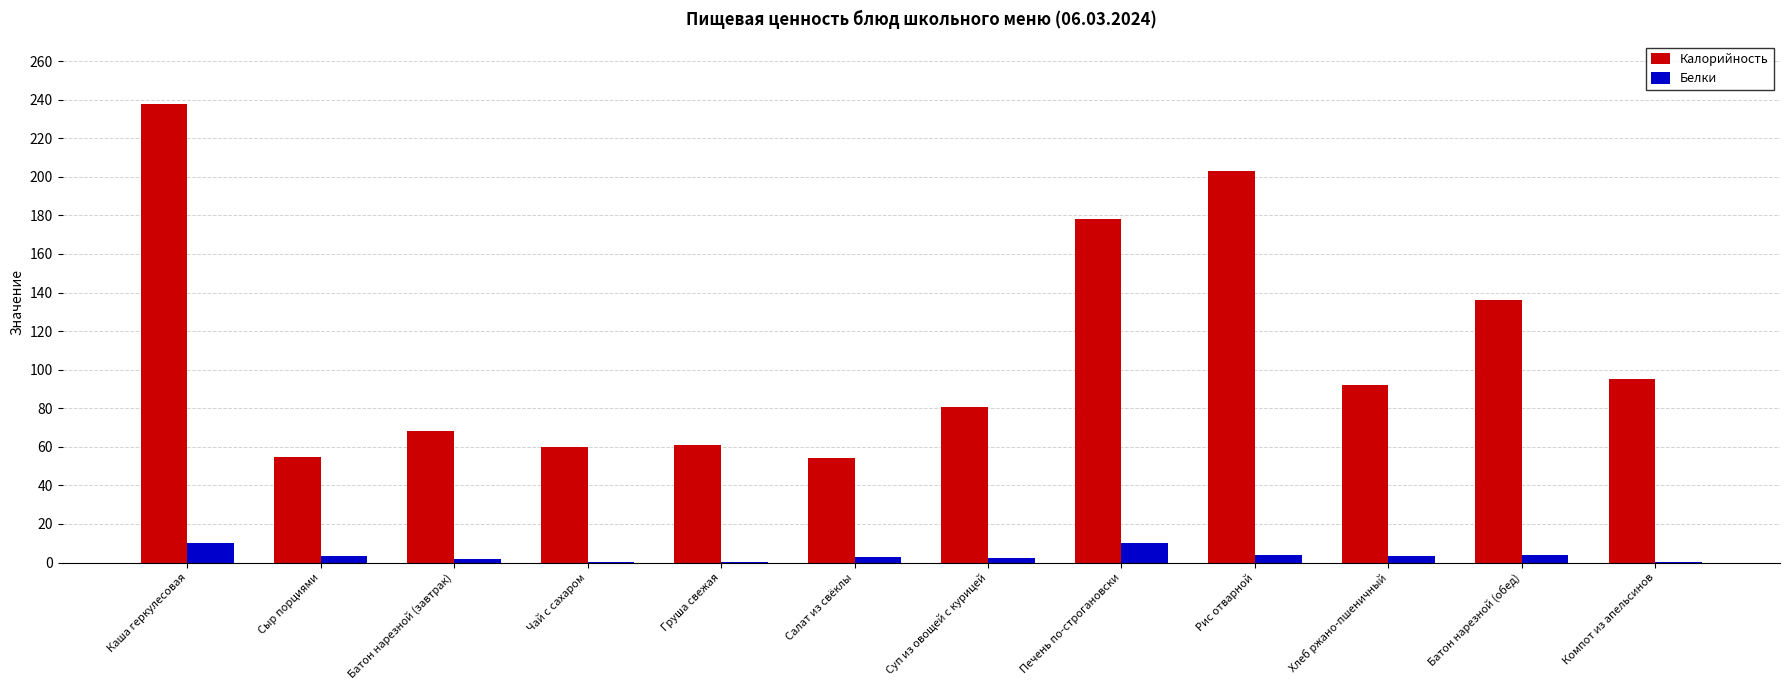

Is the value of Калорийность at Чай с сахаром greater than the value of Белки at Хлеб ржано-пшеничный?

Yes